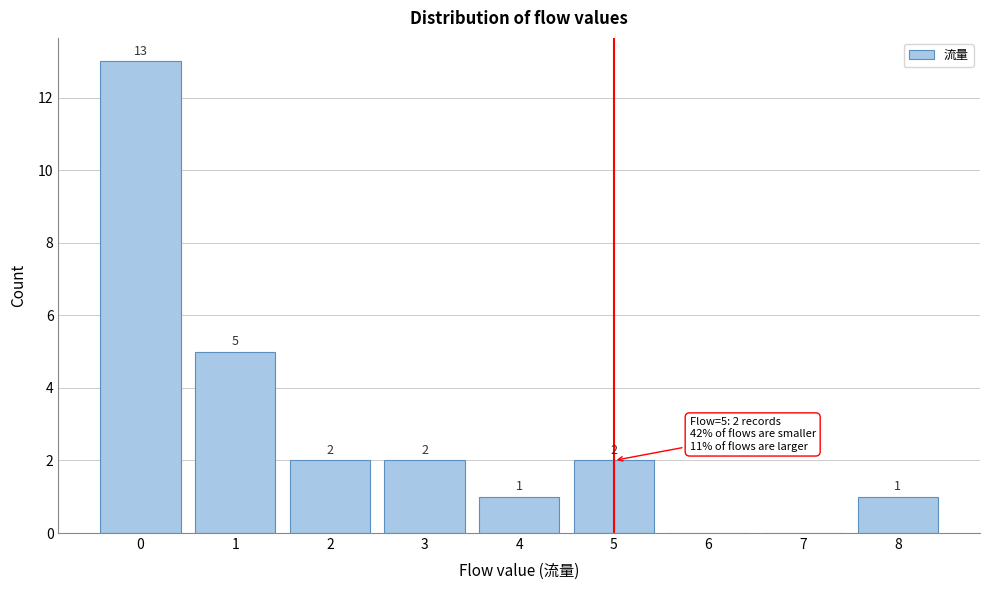

Over which range of the x-axis is the bar tallest?

-0.5 to 0.5